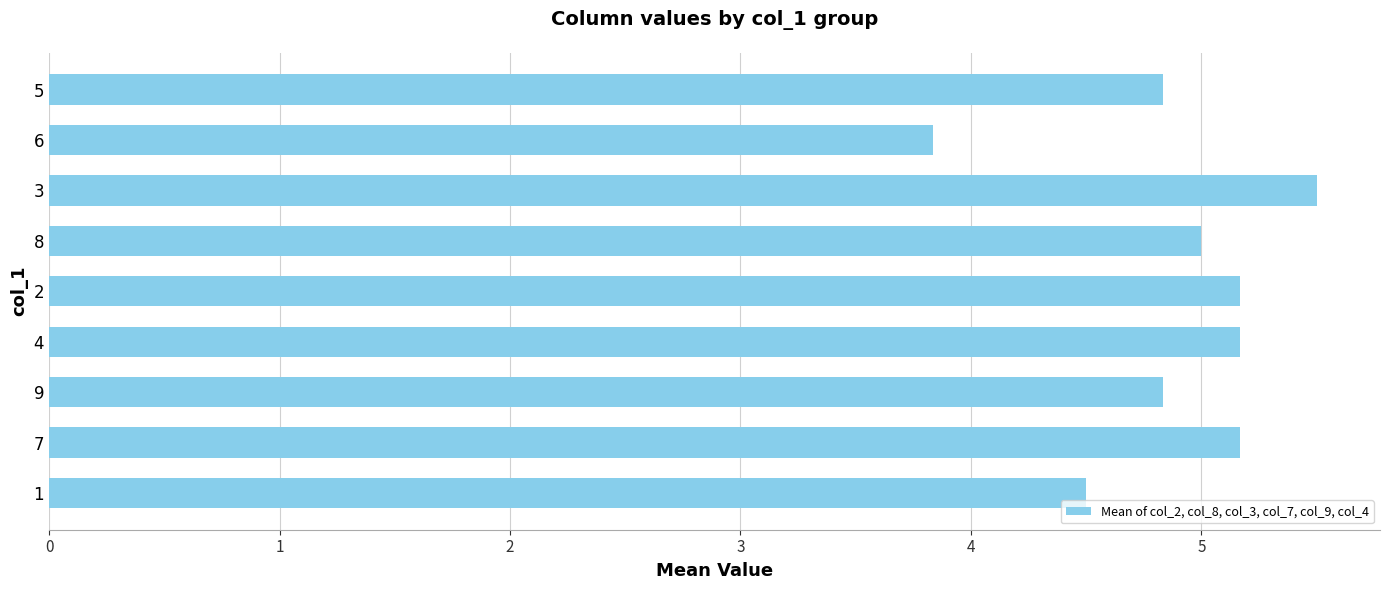

Reading top to bottom, what are all the values shown in this chart?

4.8	3.8	5.5	5.0	5.2	5.2	4.8	5.2	4.5